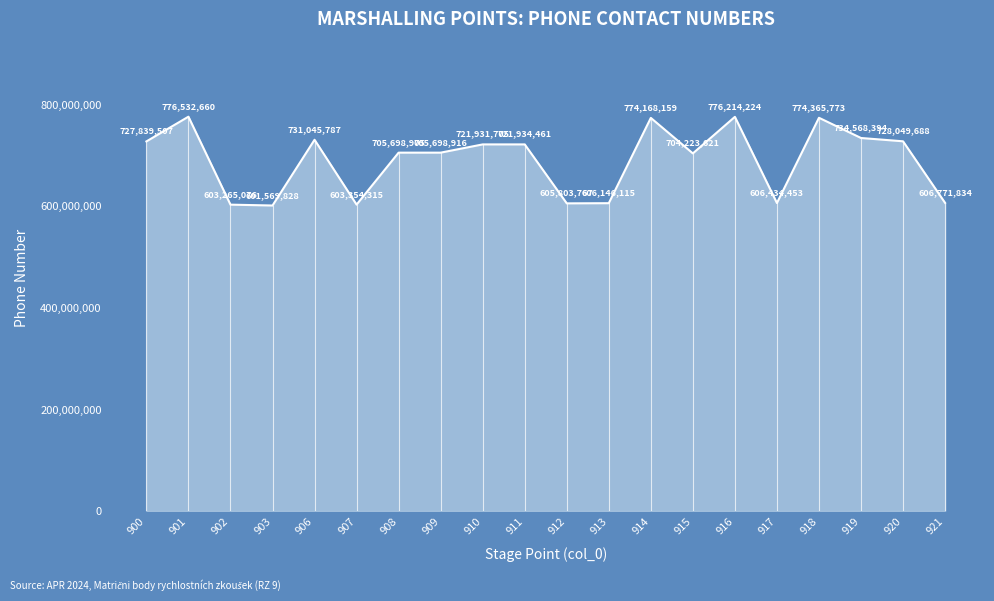

The value at 906 is 1172350829. True or false?

False